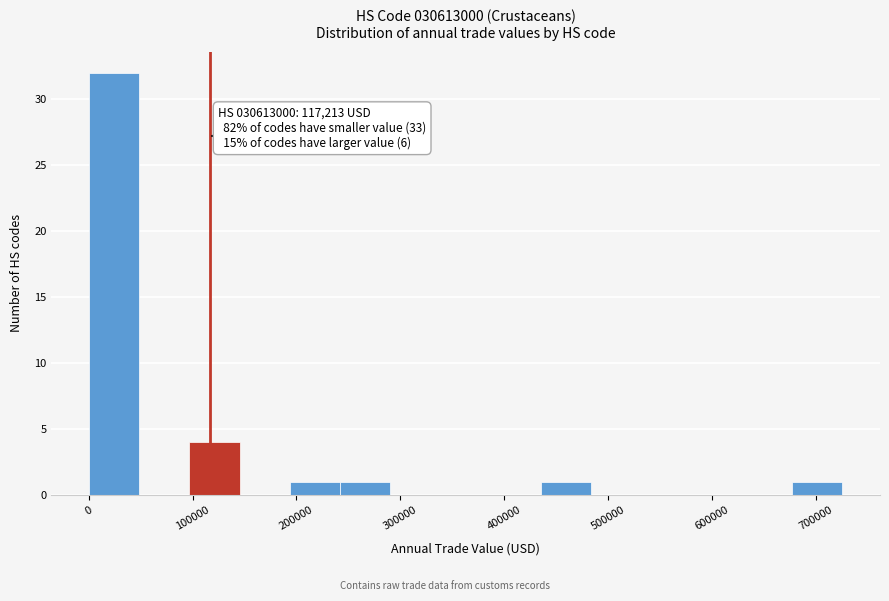

Which range on the x-axis has the tallest bar?

0 to 50000